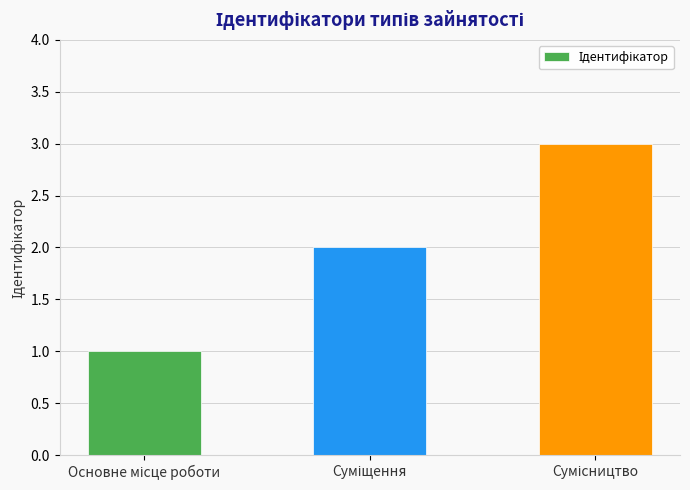

What is the sum of all values?

6